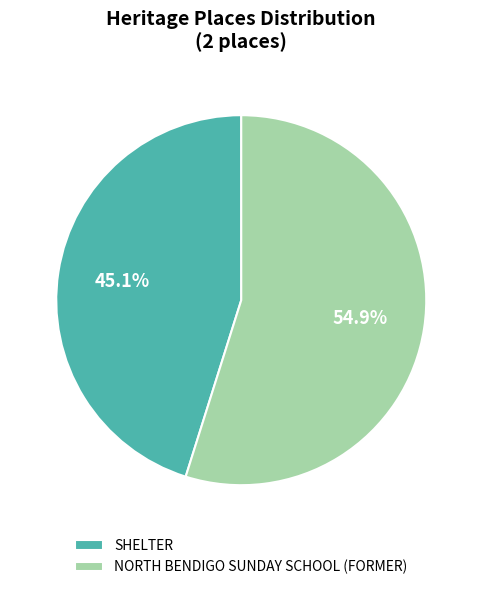

To the nearest percent, what portion does NORTH BENDIGO SUNDAY SCHOOL (FORMER) represent?

55%